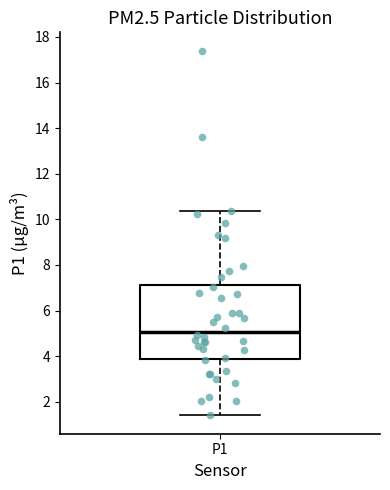

Where does the upper whisker of the box for P1 end on the y-axis? The values are not printed on the chart, so give them approximately, as read against the axis.

10.4